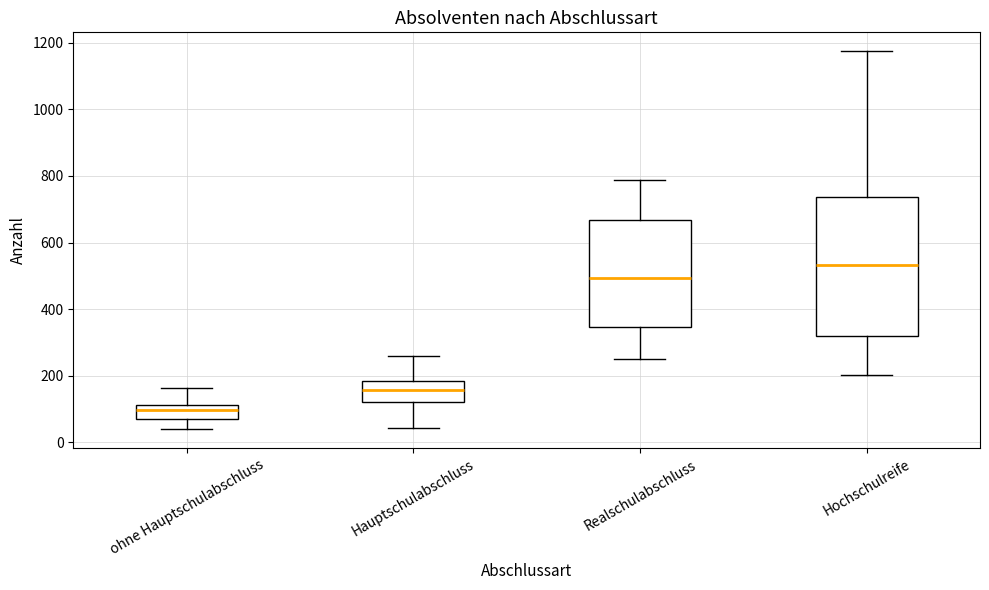

Comparing the boxes themselves (not the whiskers), which one is the tallest?

Hochschulreife